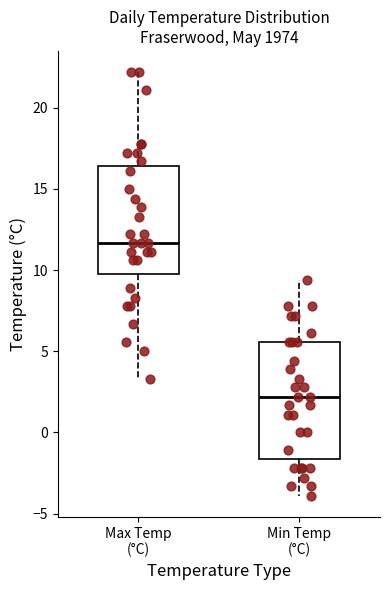

Comparing the boxes themselves (not the whiskers), which one is the tallest?

Min Temp (°C)